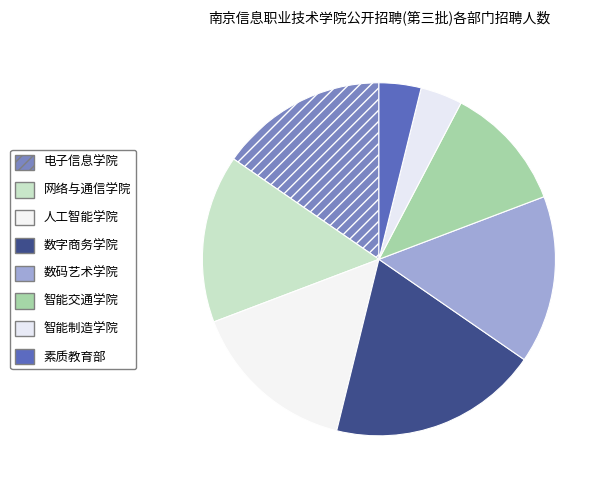

How many segments does this pie chart have?

8